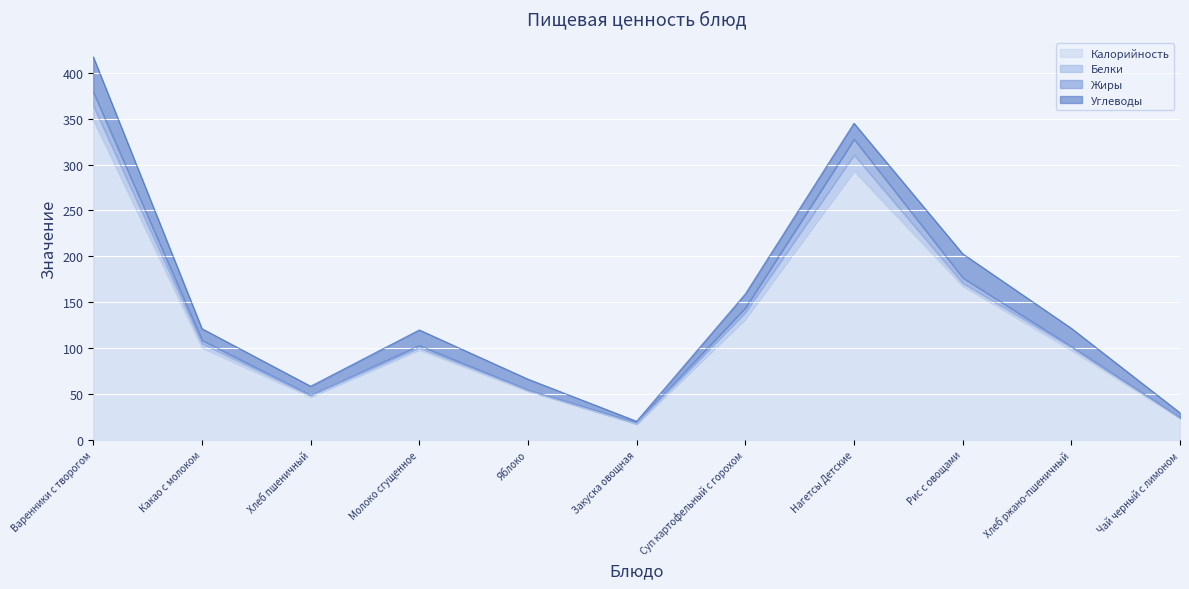

Which category has the highest value in the Углеводы series?

Варенники с творогом